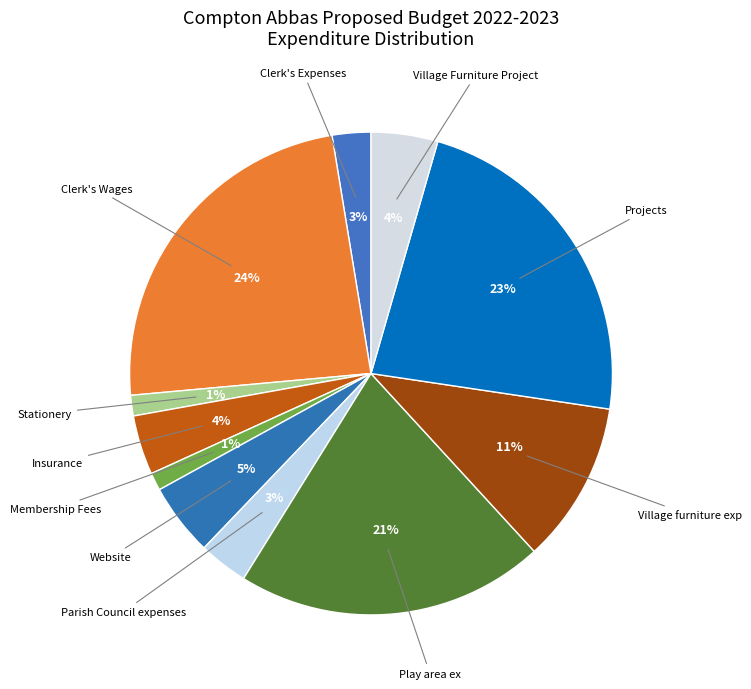

Which slice is the largest?

Clerk's Wages